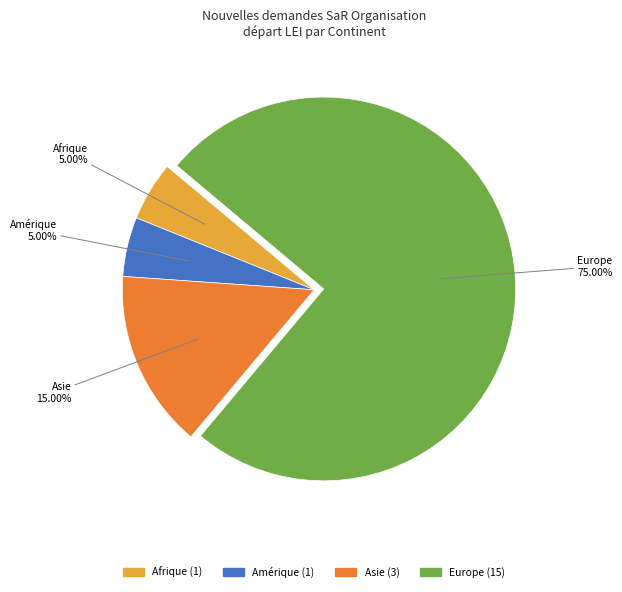

To the nearest percent, what is the average slice percentage?

25%